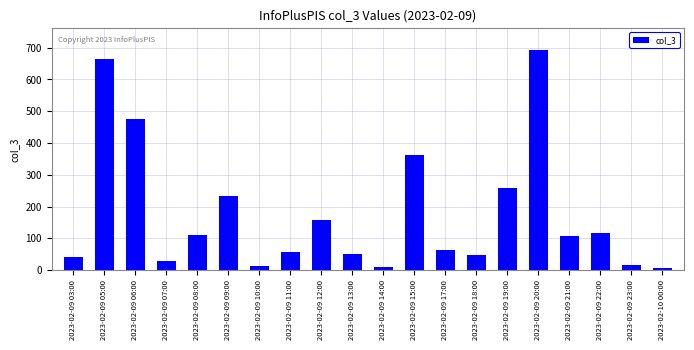

True or false: the data shows 29 at 2023-02-09 07:00.

True